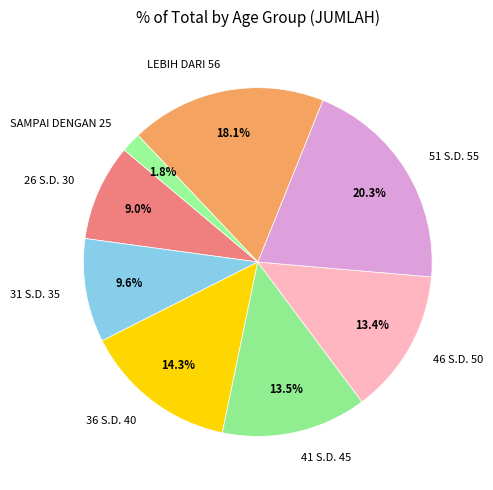

Does any single category account for the majority?

No